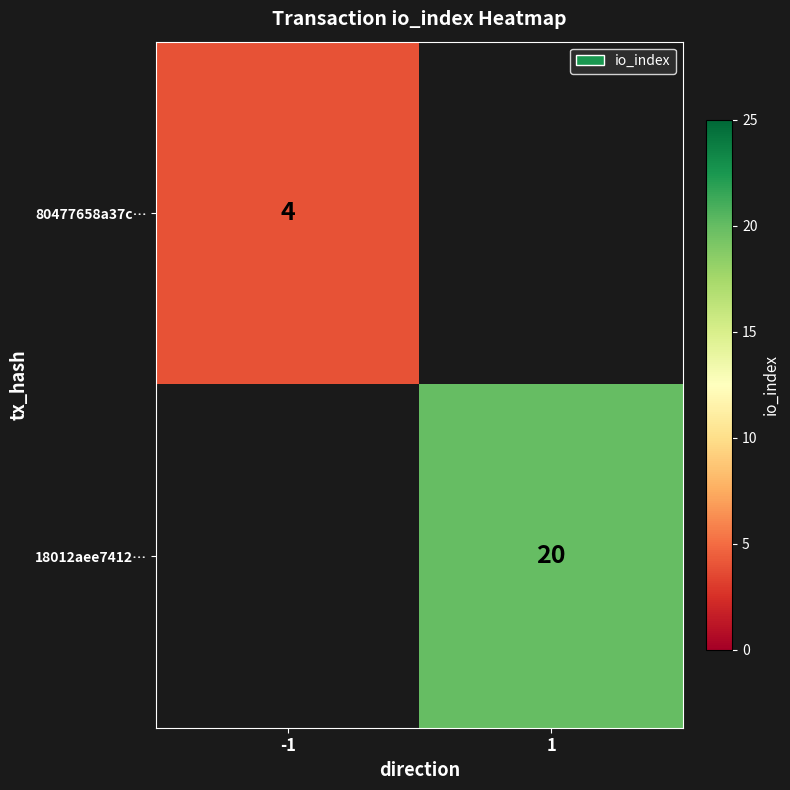

How many series are shown in this chart?

2